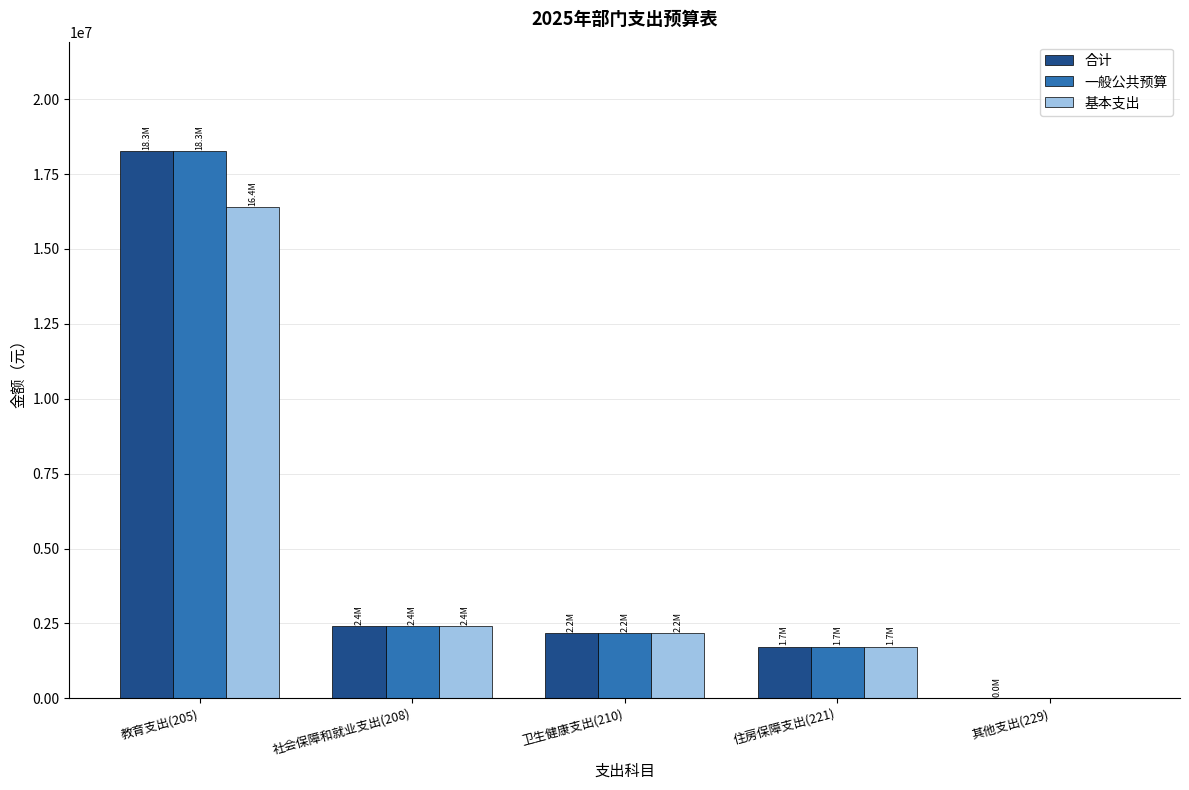

What is the sum of all 合计 values?

24581268.2